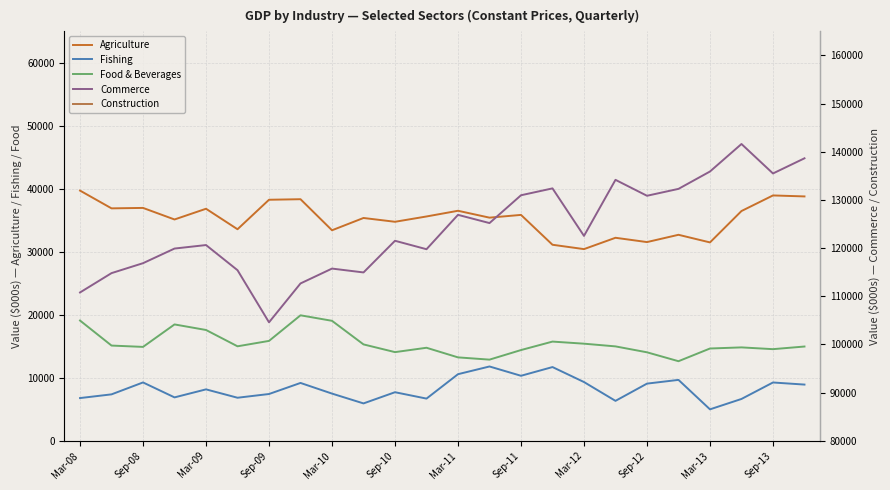

At which category is the sum across all series the highest?

Sep-13